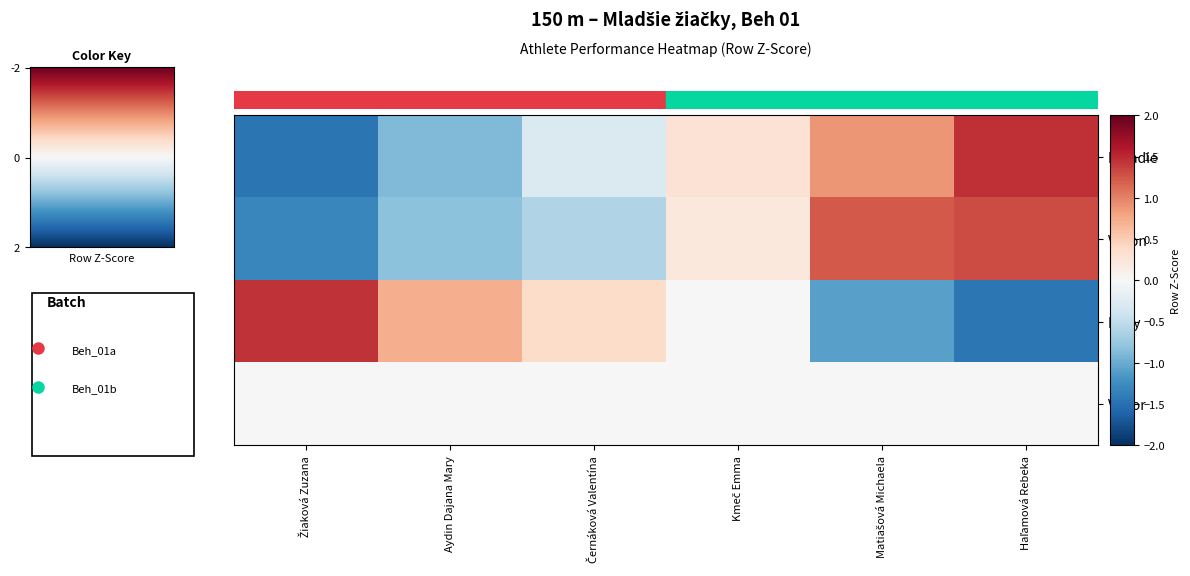

Which label corresponds to the largest value in the chart?

Haľamová Rebeka